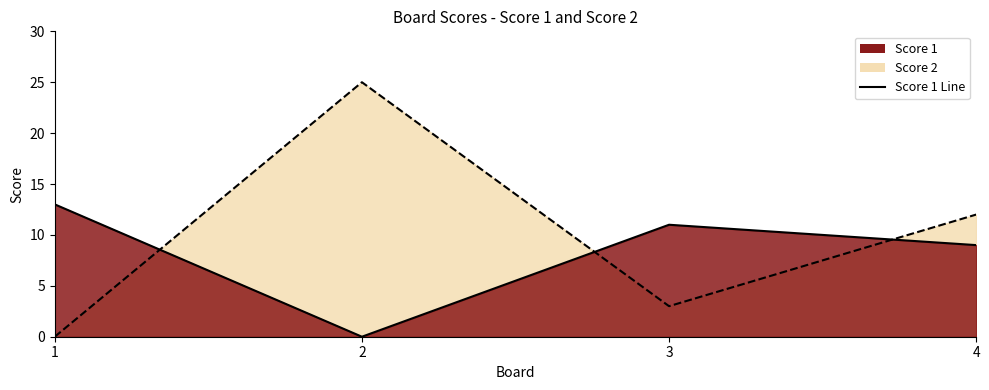

Reading right to left, extract all data points from this chart.

Score 1: 9	11	0	13
Score 2: 12	3	25	0